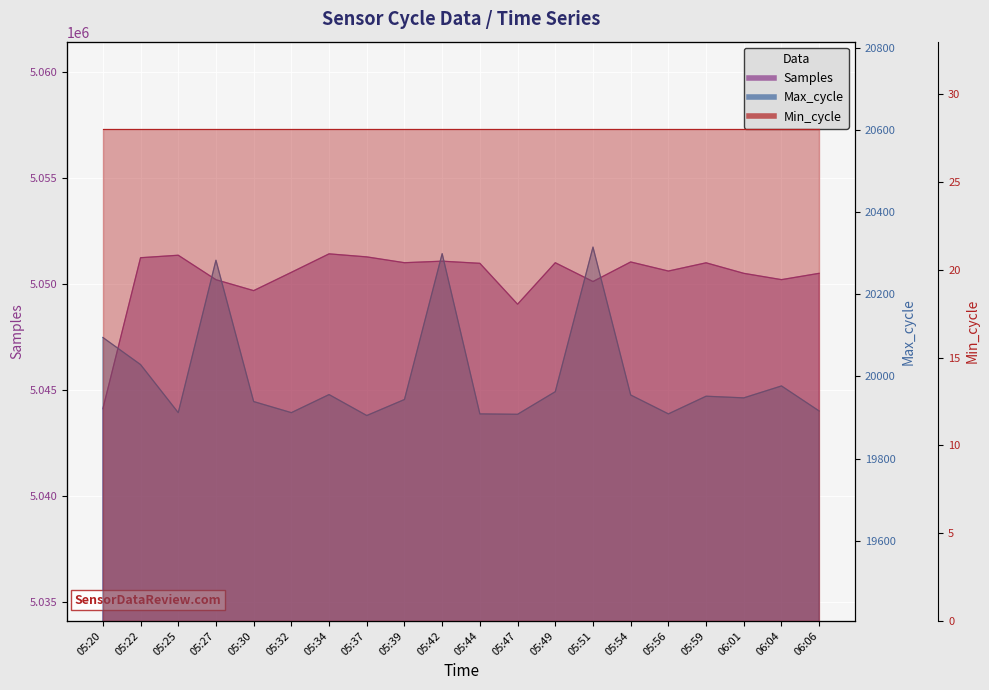

What is the spread (max minus min) of values at 05:44?

5031075